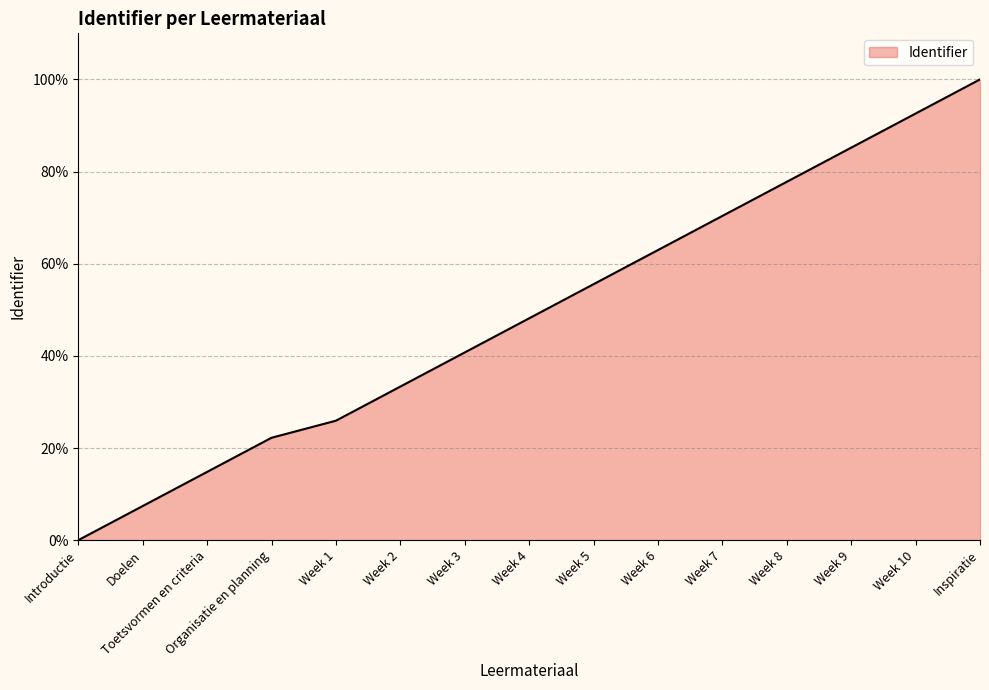

The value at Week 7 is 70.4. True or false?

True